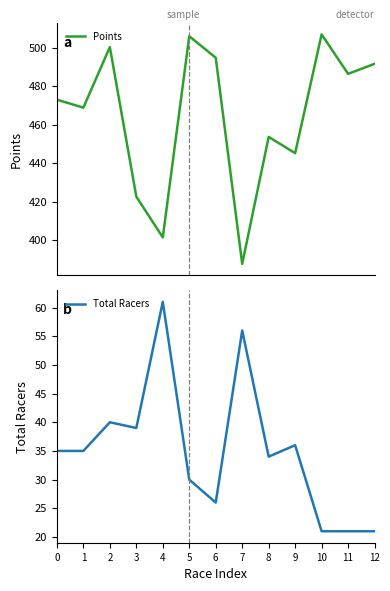

How many interior local peaks does the Total Racers series have?

4